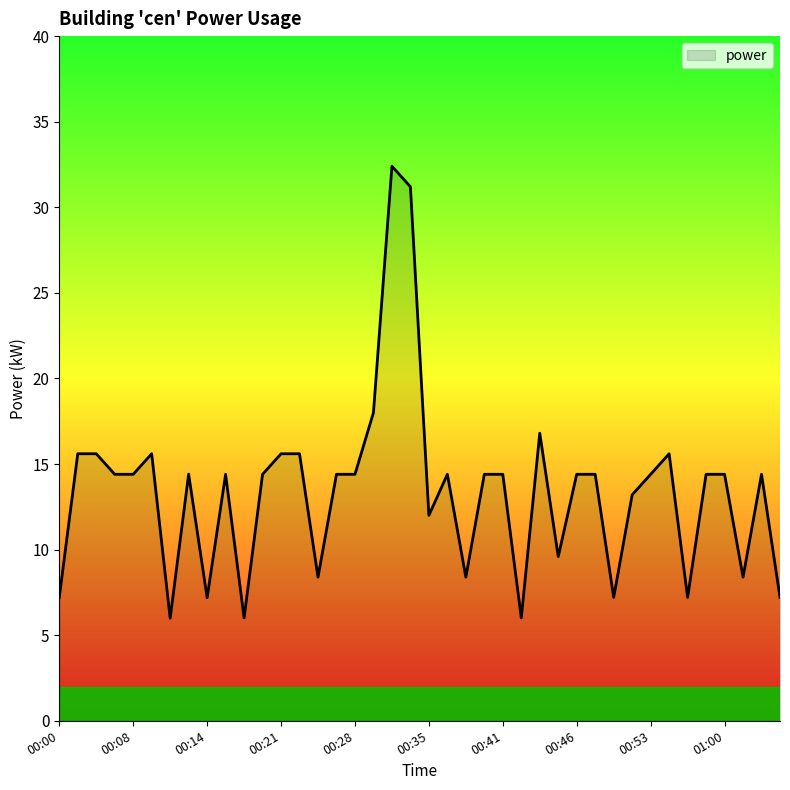

How many series are shown in this chart?

1